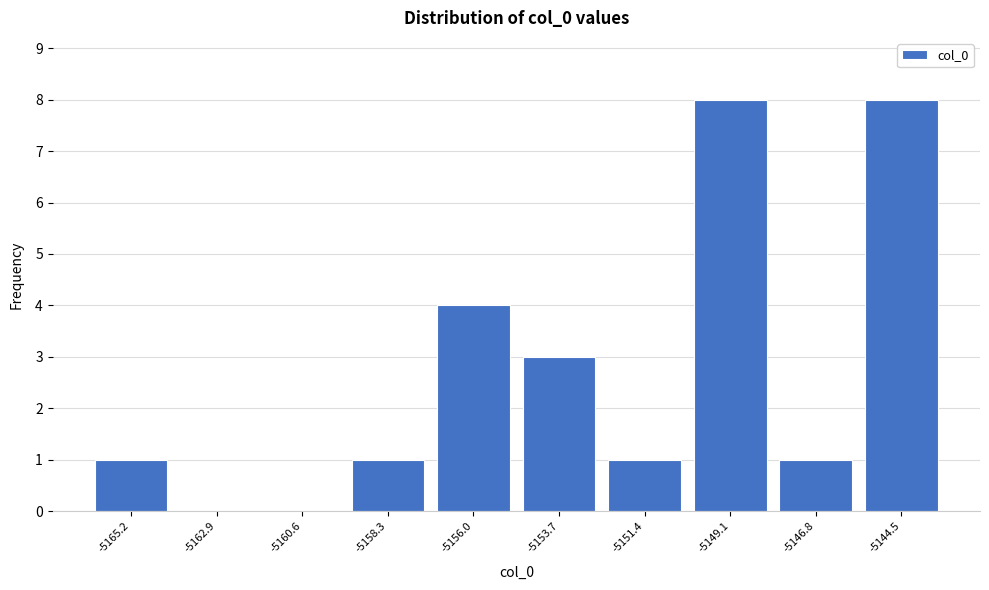

Reading left to right, extract all data points from this chart.

-5165.2=1	-5162.9=0	-5160.6=0	-5158.3=1	-5156.0=4	-5153.7=3	-5151.4=1	-5149.1=8	-5146.8=1	-5144.5=8